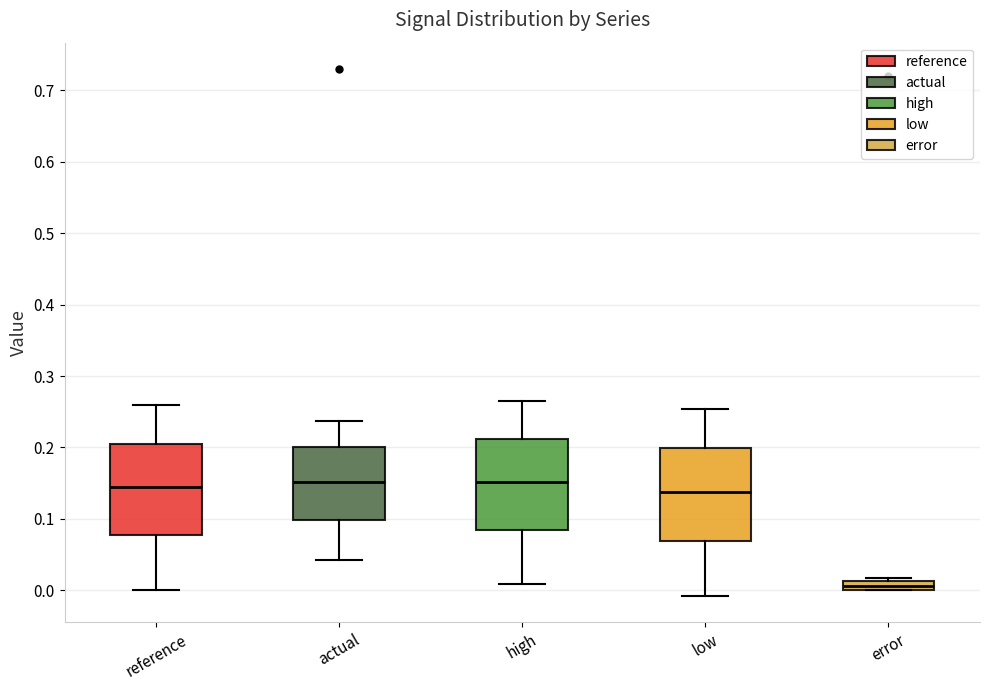

Where is the lower edge of the box for error on the y-axis? The values are not printed on the chart, so give them approximately, as read against the axis.

0.00